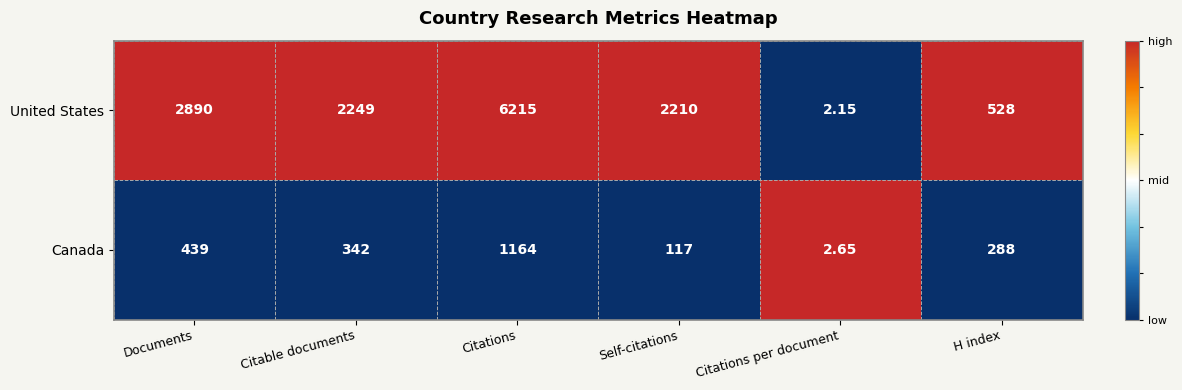

At which category does the chart reach its peak across all series?

Citations